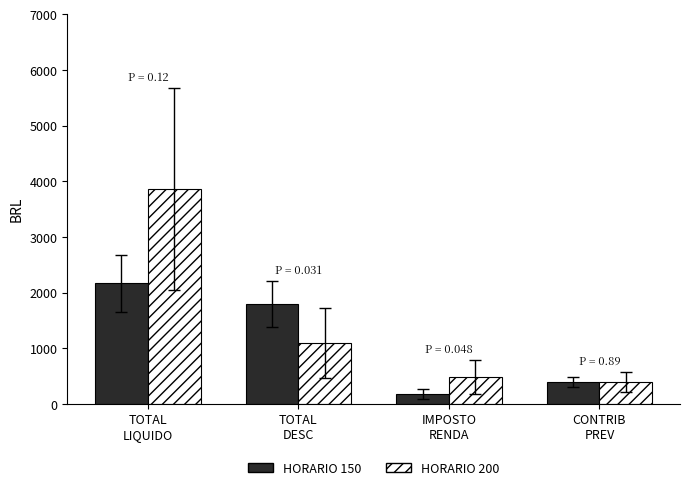

The HORARIO 150 series shows 2165.7 at TOTAL
LIQUIDO. True or false?

True